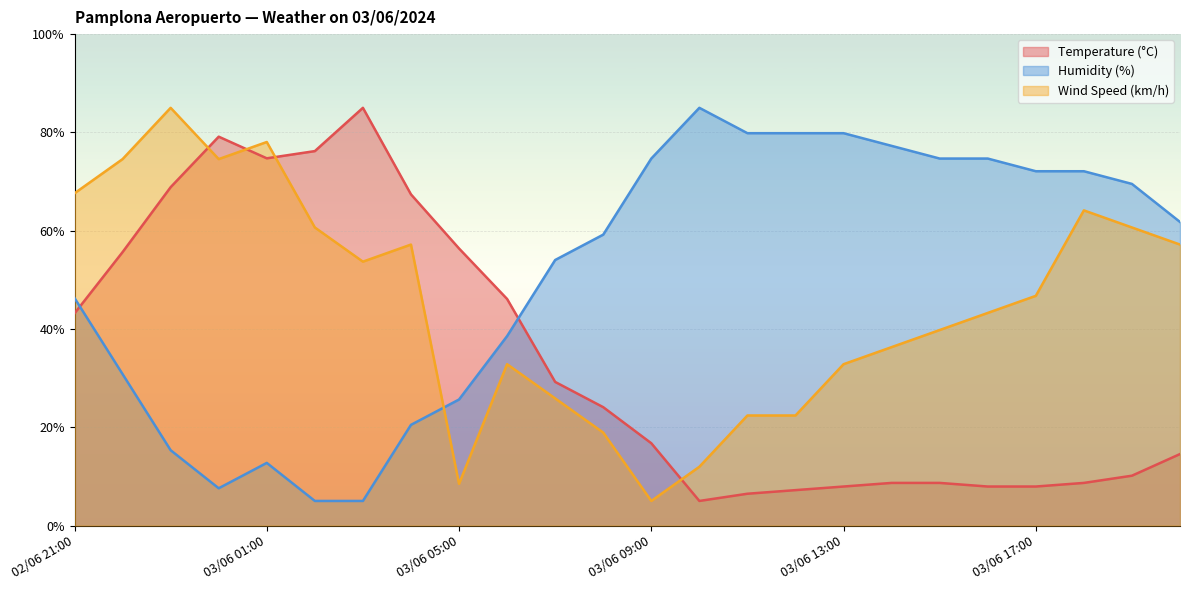

What is the total value across all series at 03/06 20:00?

133.5